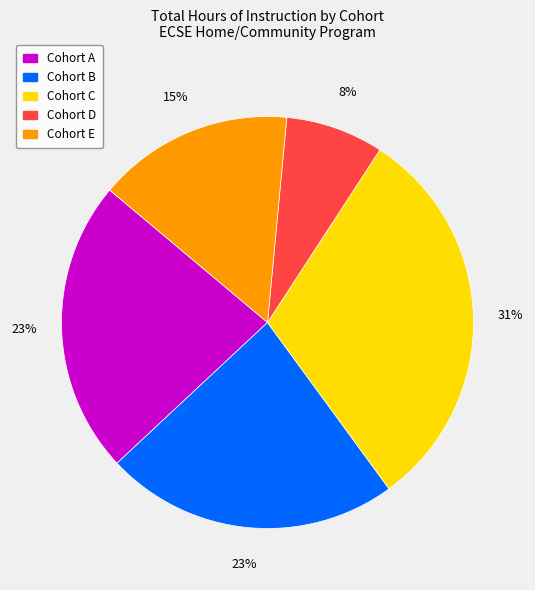

Does any single category account for the majority?

No